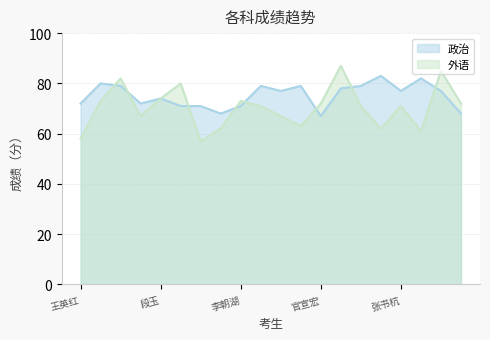

After their last crossing, which series has the higher values: 外语 or 政治?

外语